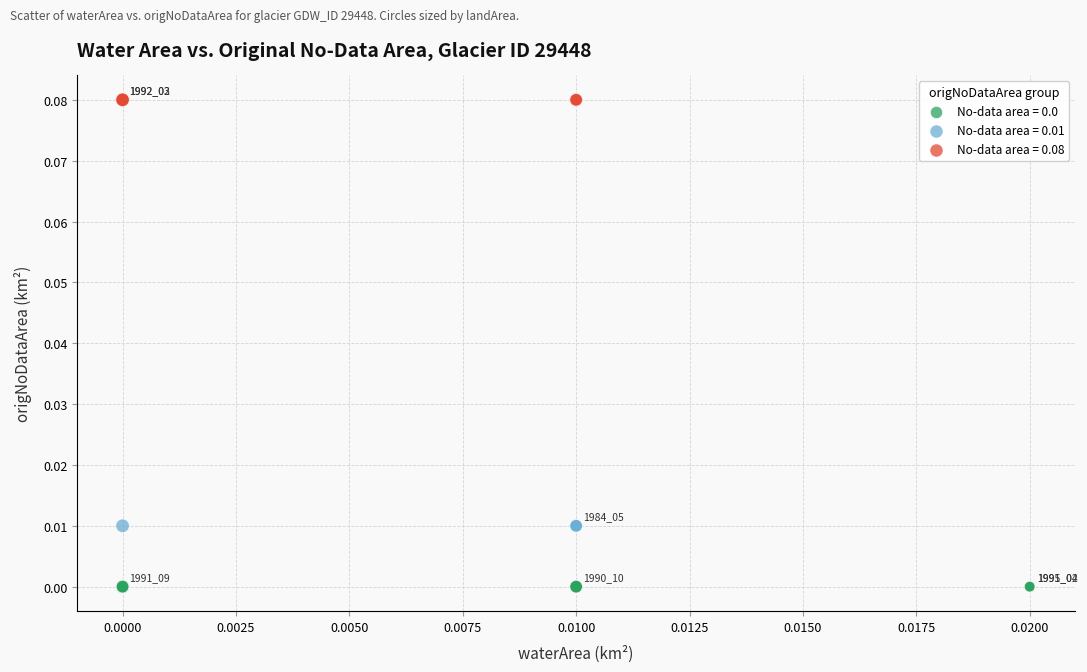

Which series reaches the maximum Y coordinate?

No-data area = 0.08